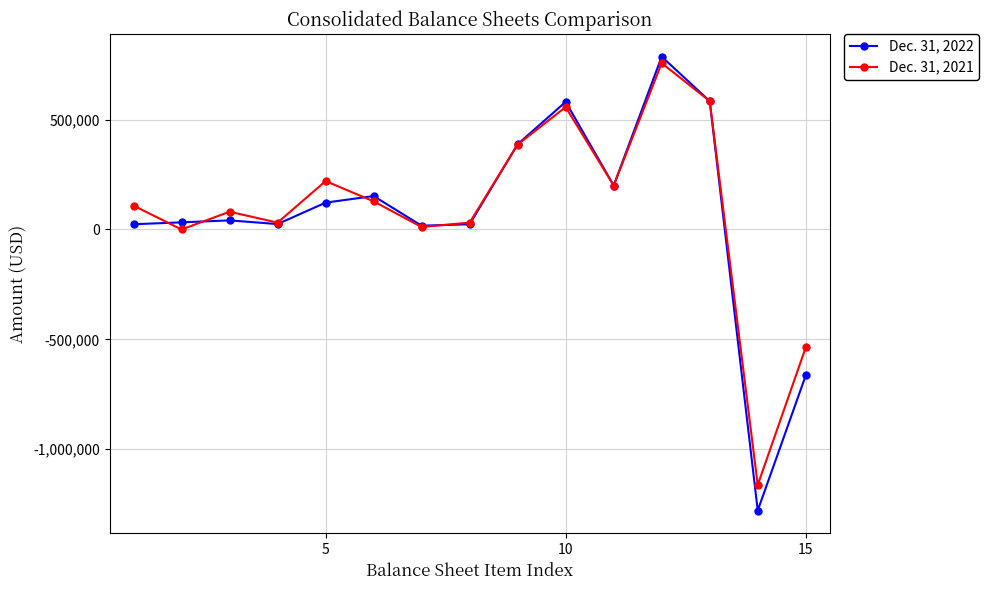

How many data points does each series have?

15